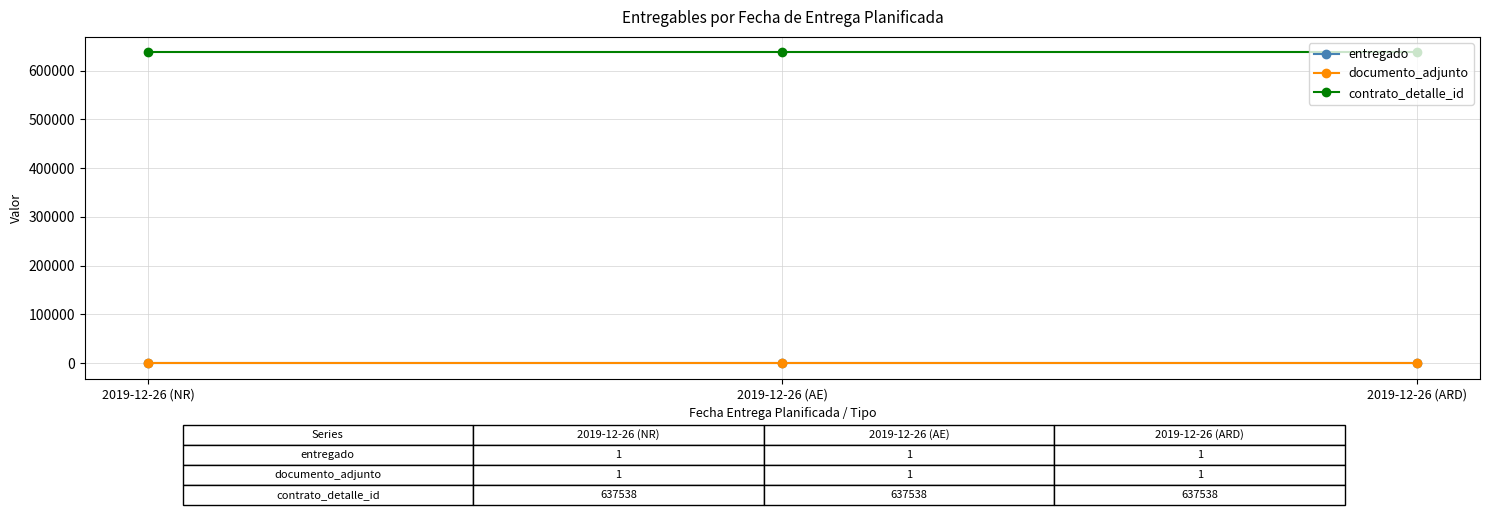

Rank the series at 2019-12-26 (ARD) from lowest to highest value.

entregado, documento_adjunto, contrato_detalle_id